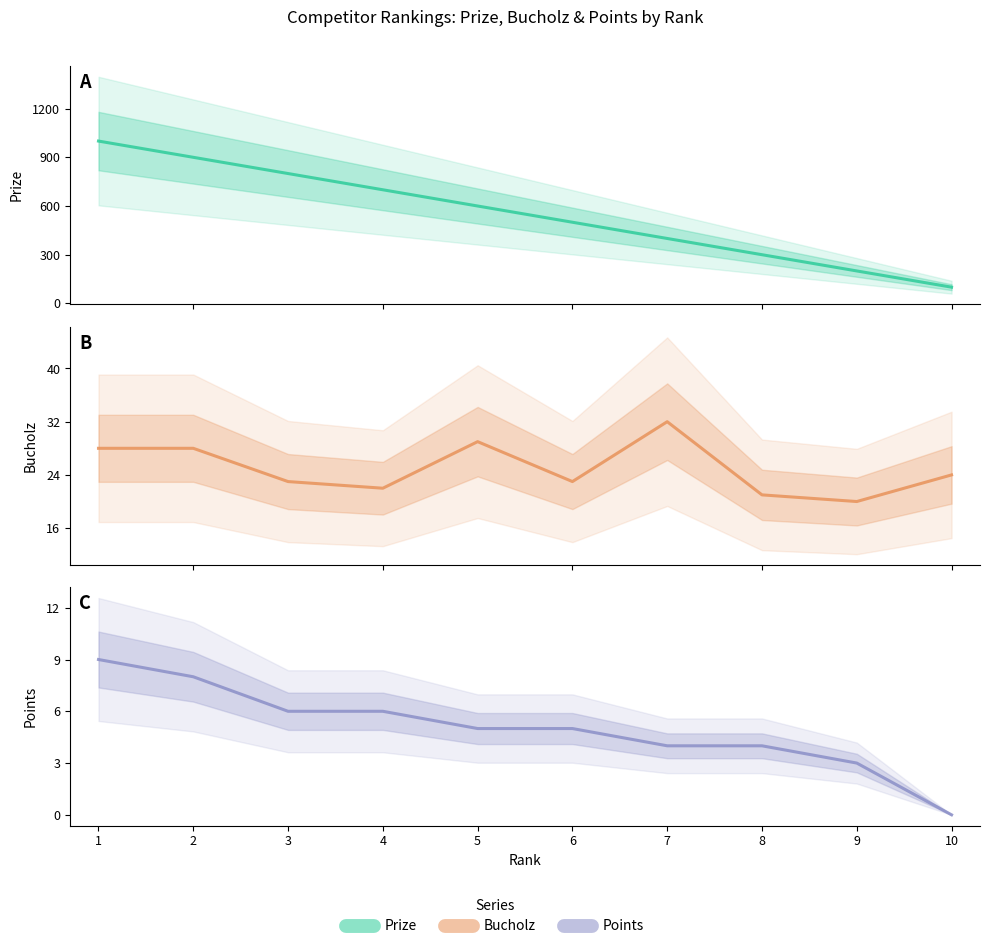

Reading left to right, extract all data points from this chart.

Prize: 1000	900	800	700	600	500	400	300	200	100
Bucholz: 28	28	23	22	29	23	32	21	20	24
Points: 9	8	6	6	5	5	4	4	3	0